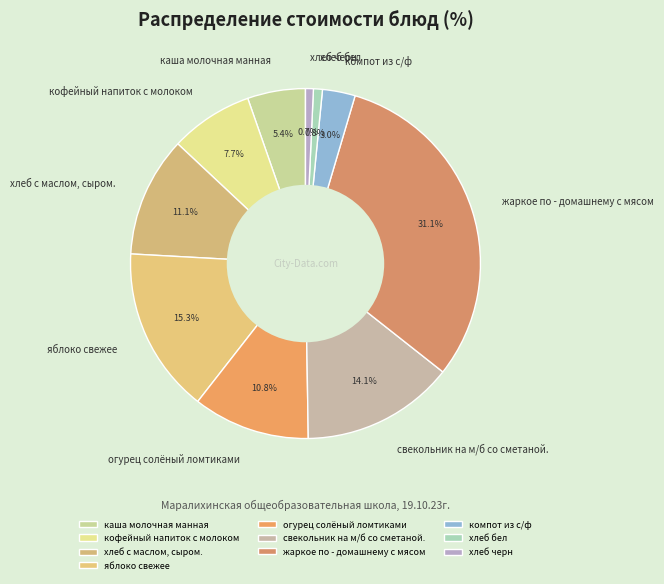

Is there a majority slice in this chart?

No